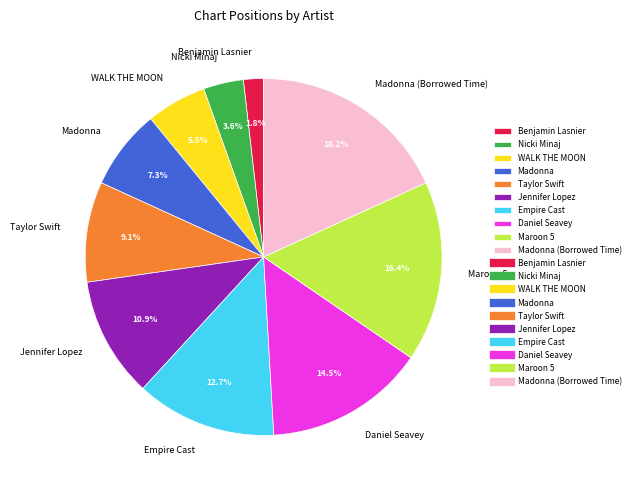

Rank the categories by value from highest to lowest.

Madonna (Borrowed Time), Maroon 5, Daniel Seavey, Empire Cast, Jennifer Lopez, Taylor Swift, Madonna, WALK THE MOON, Nicki Minaj, Benjamin Lasnier